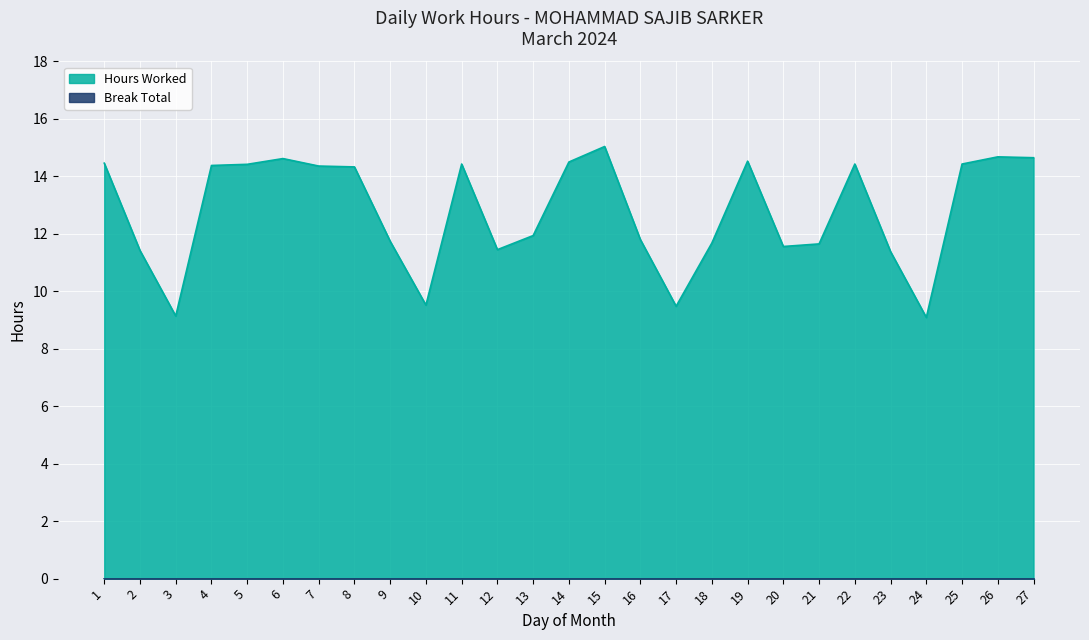

List the labels in order of value, largest first.

15, 26, 27, 6, 19, 14, 1, 11, 22, 25, 5, 4, 7, 8, 13, 16, 9, 18, 21, 20, 12, 2, 23, 10, 17, 3, 24